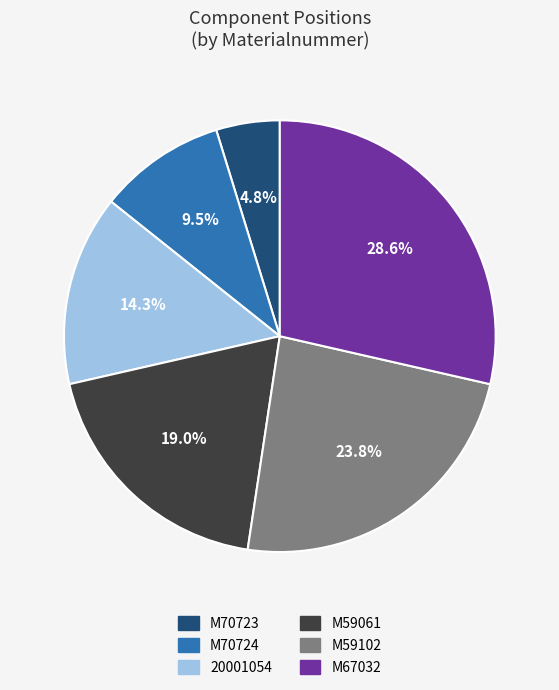

What is the ratio of the value at M59102 to the value at M67032?

0.8